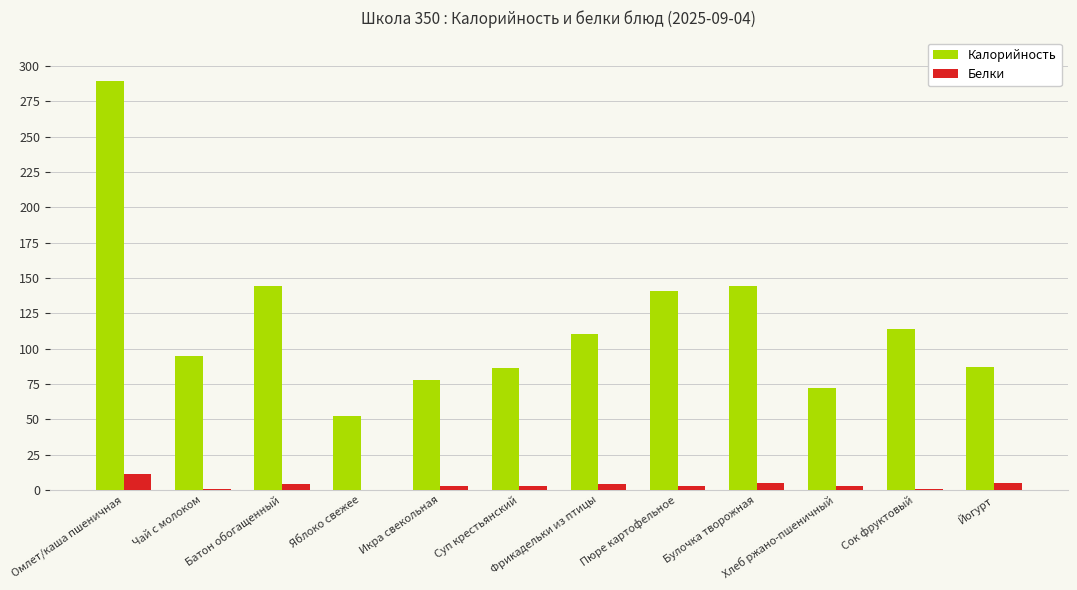

Which series changed the most between Батон обогащенный and Хлеб ржано-пшеничный?

Калорийность